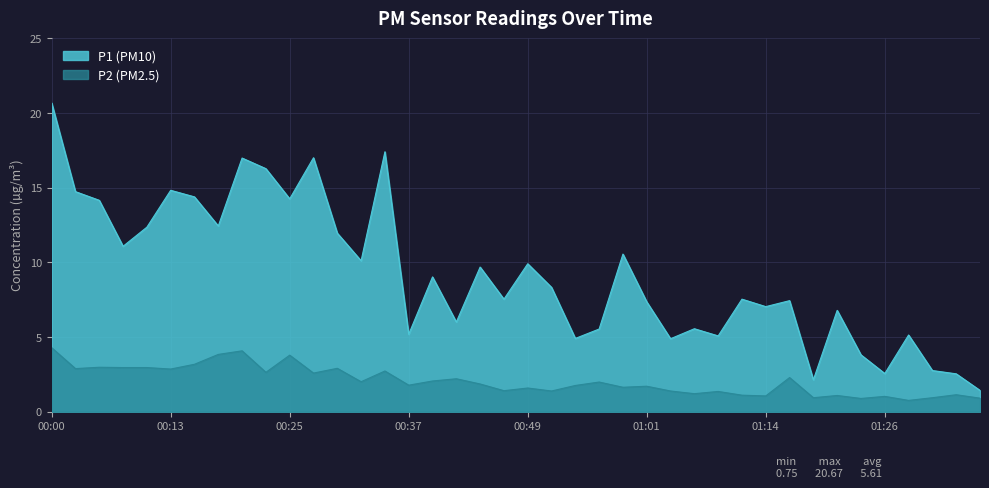

What is the total value across all series at 01:09?

6.4